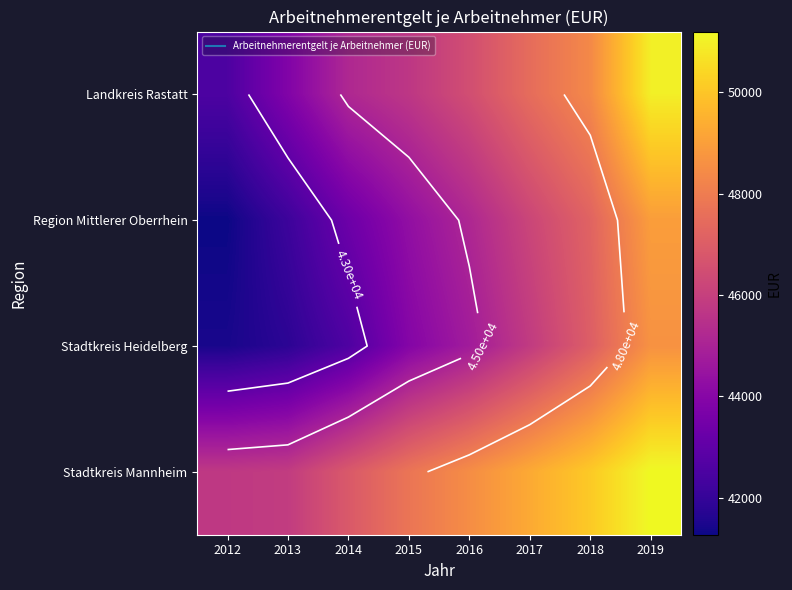

What is the minimum value for Region Mittlerer Oberrhein?

41272